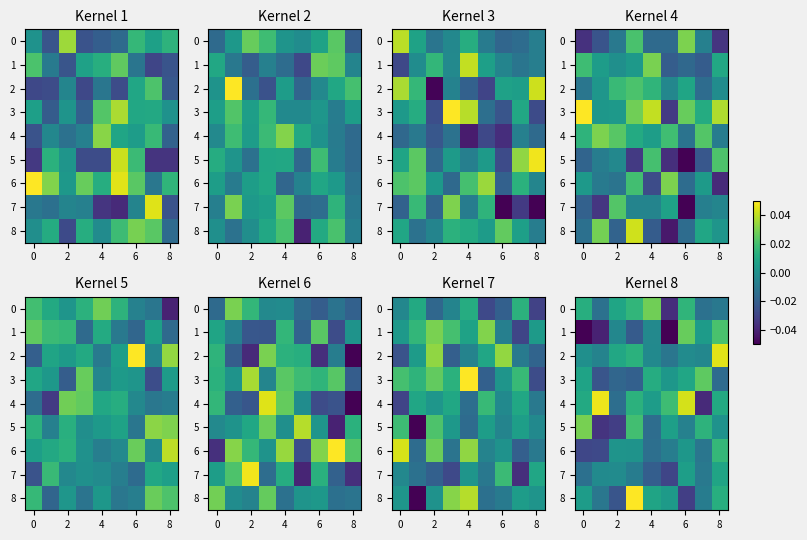

What is the total value across all series at 8?

-0.1